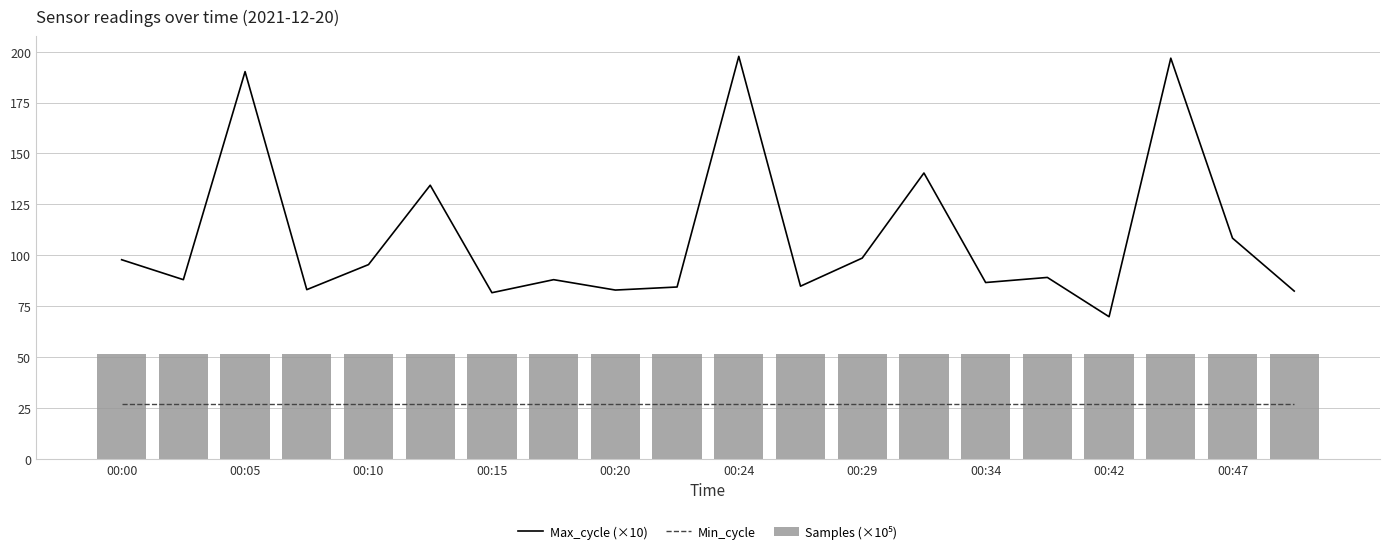

How many series are shown in this chart?

3